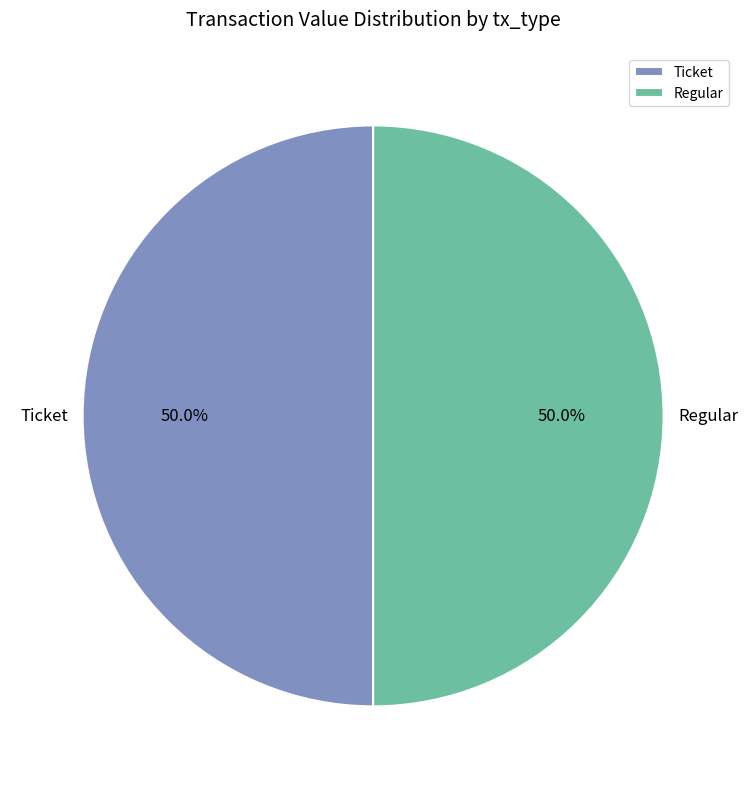

How many slices are in this pie chart?

2